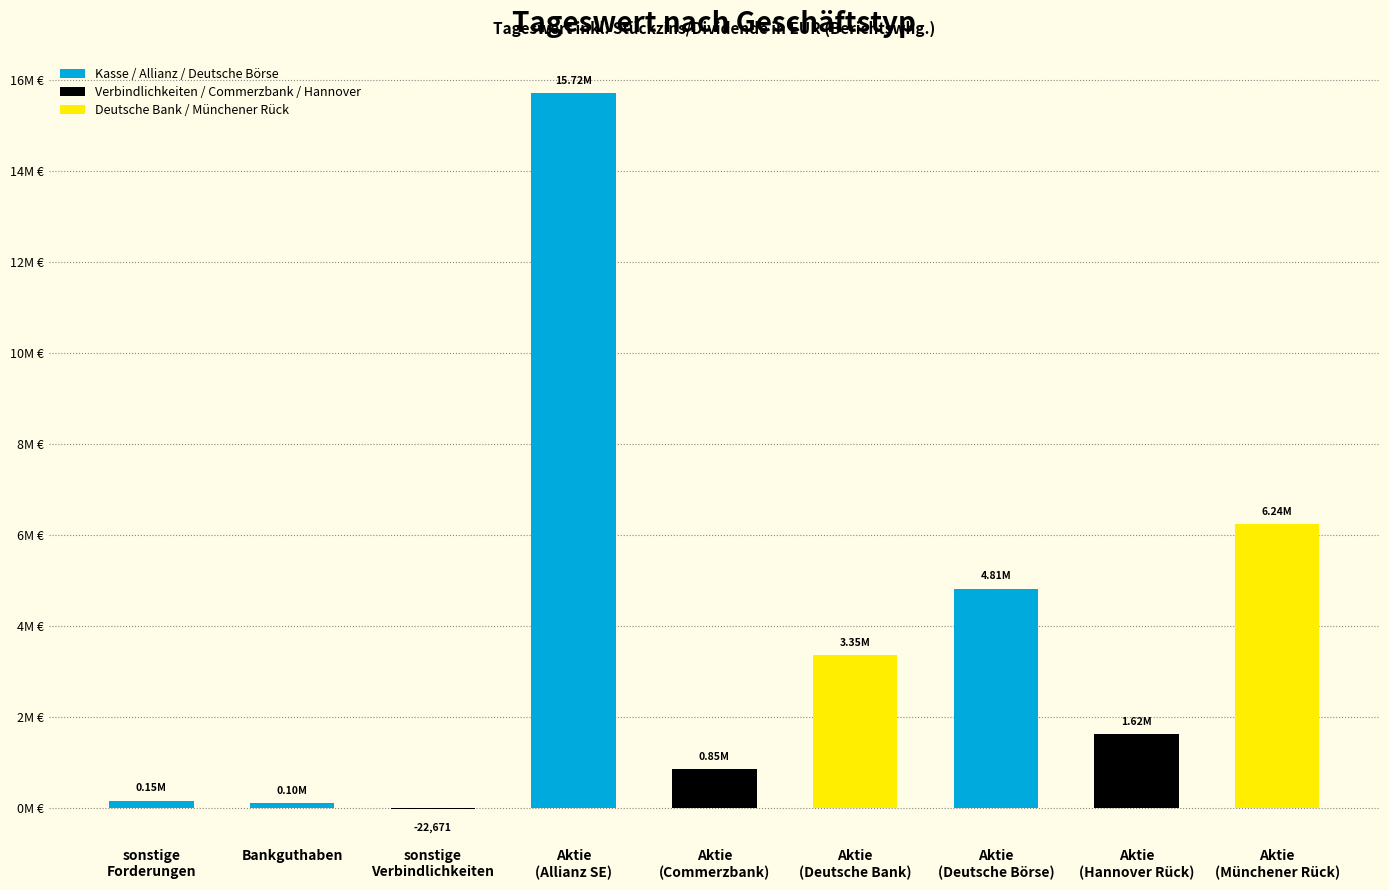

How many series are shown in this chart?

1